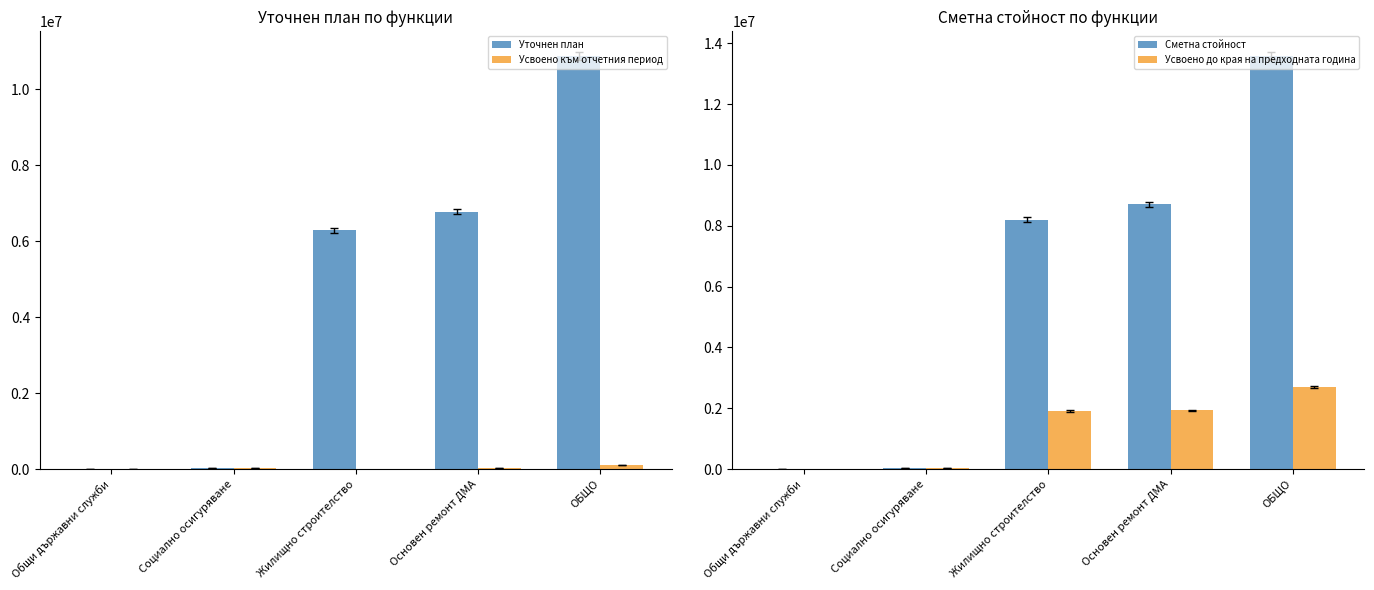

What value does the Уточнен план series have at Основен ремонт ДМА?

6778192